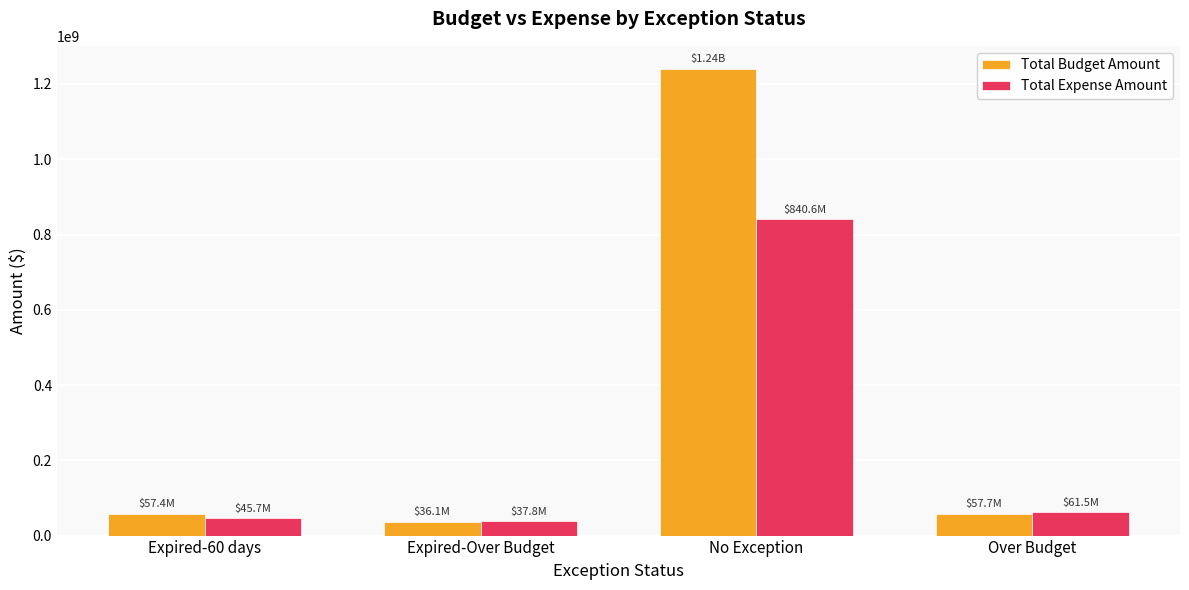

Where is Total Expense Amount nearest to the value 439199855?

Over Budget